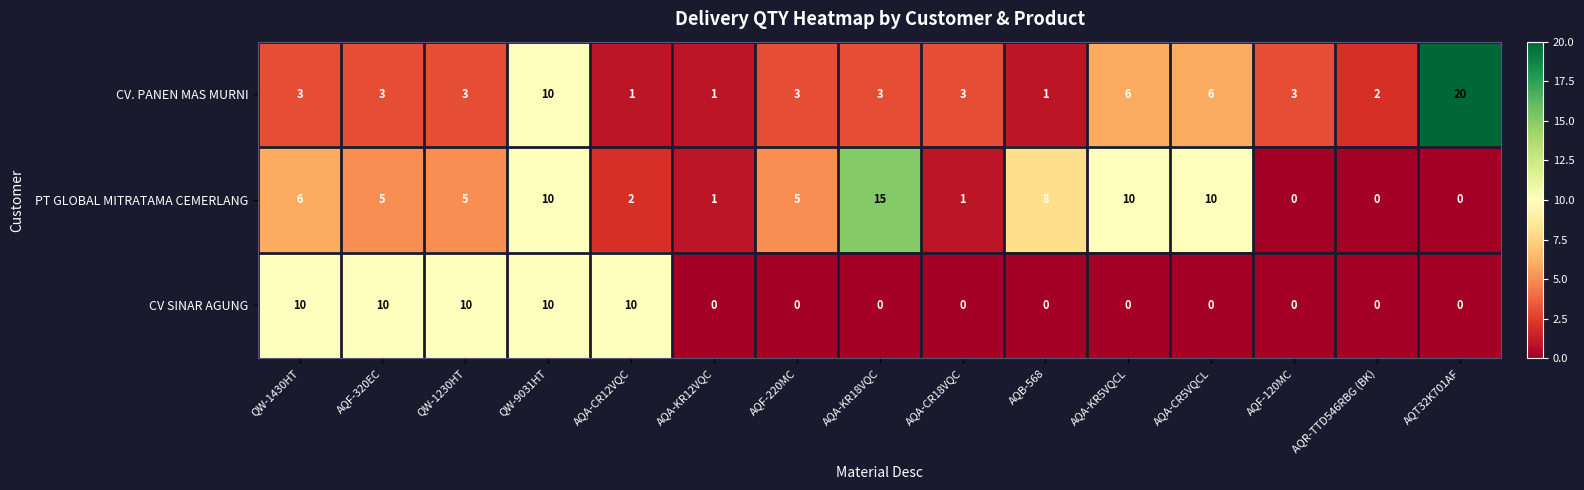

Rank the series by their maximum value, from highest to lowest.

CV. PANEN MAS MURNI, PT GLOBAL MITRATAMA CEMERLANG, CV SINAR AGUNG